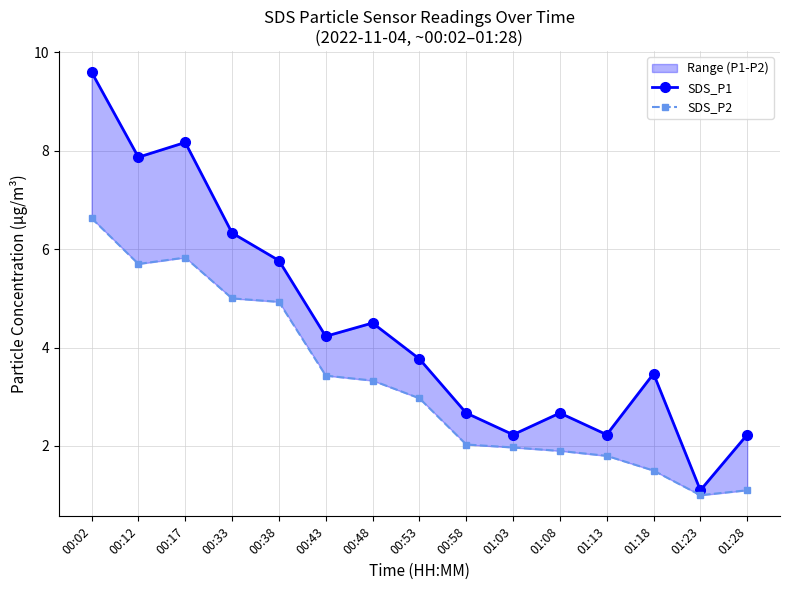

What is the sum of all SDS_P2 values?

49.1